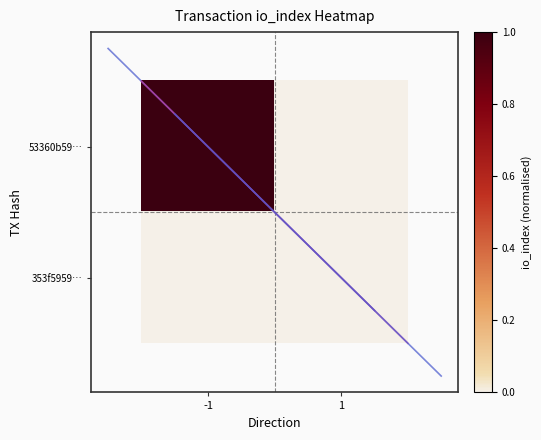

What is the maximum value shown in the chart?

1.0